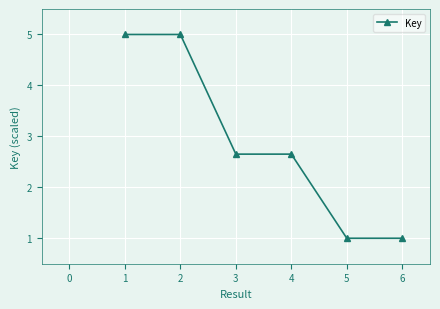

What is the change in value from 2 to 4?

-2.3